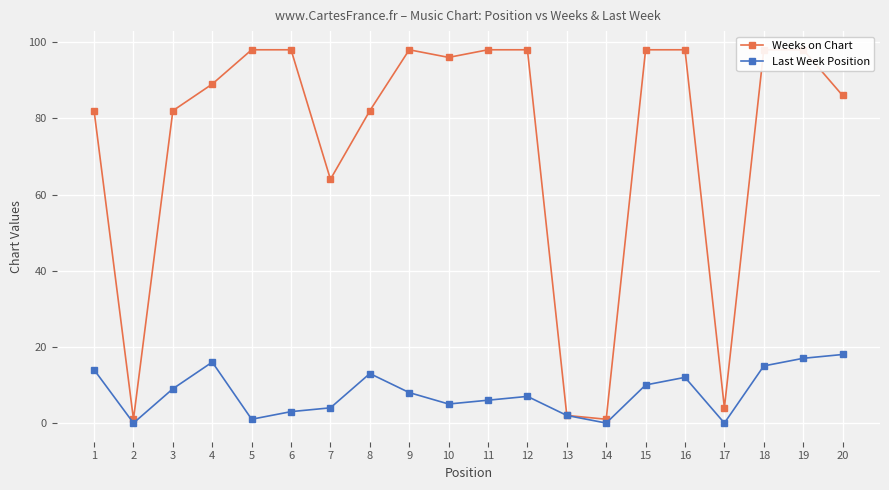

What is the spread (max minus min) of values at 20?

68